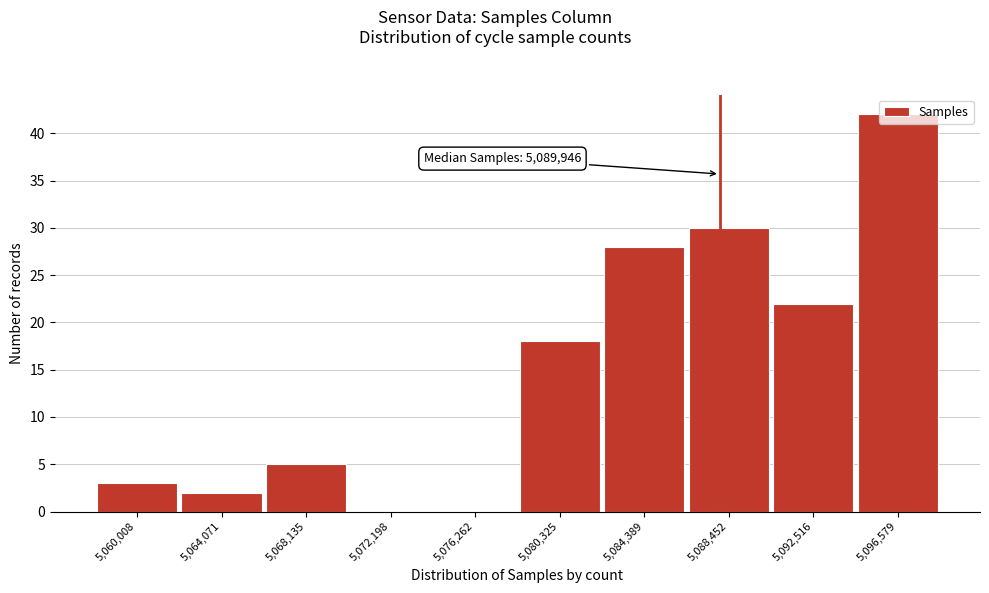

True or false: the data shows 42 at 5,096,579.

True